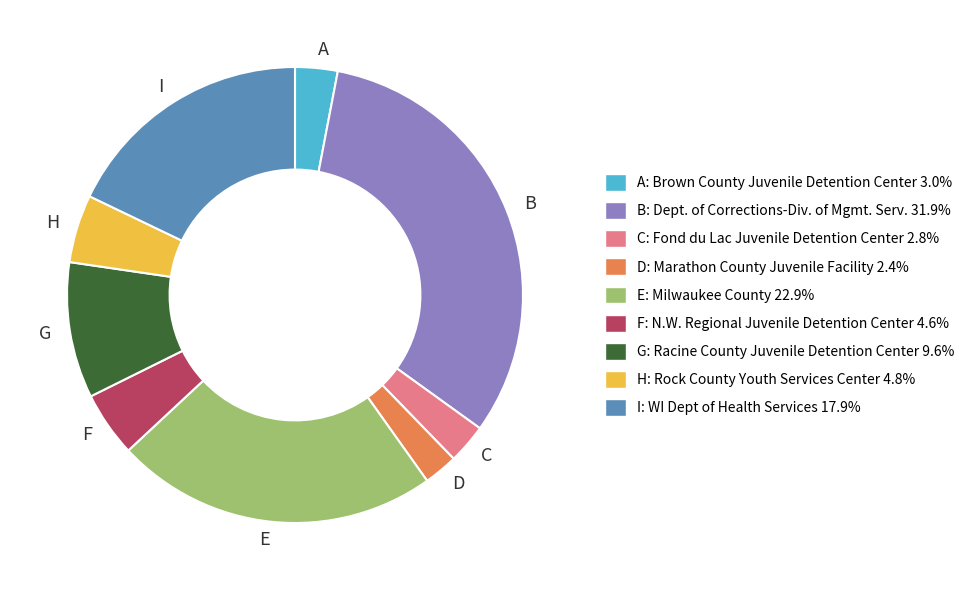

Which has a higher value, F or I?

I